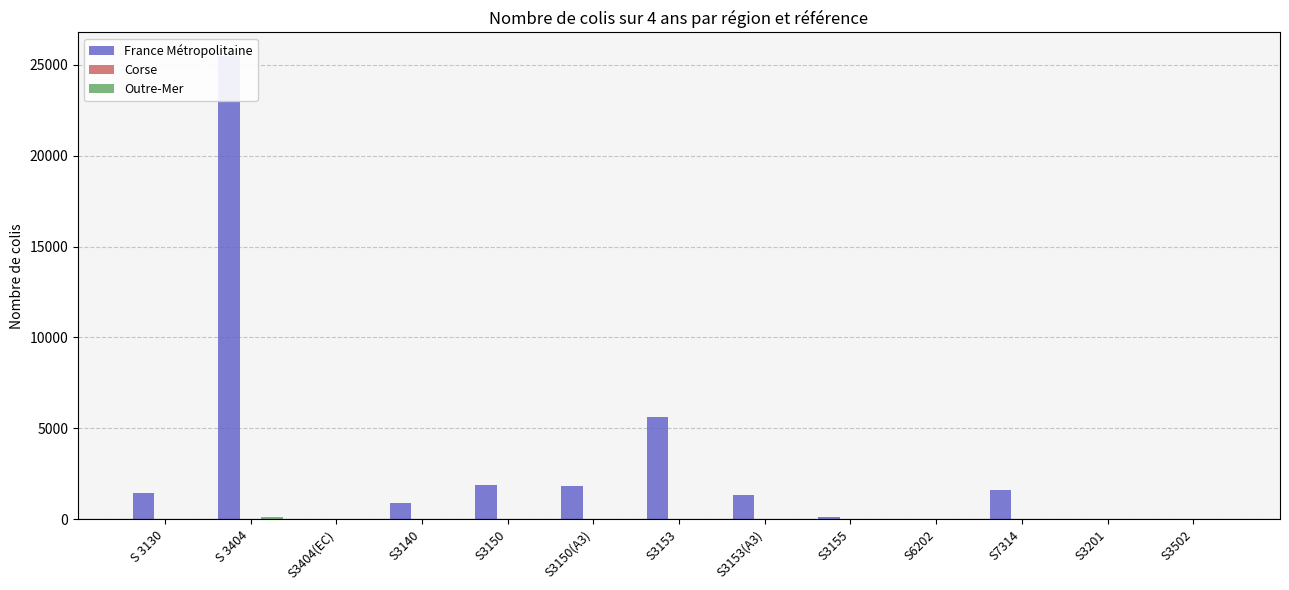

At which label does Outre-Mer reach its peak?

S 3404